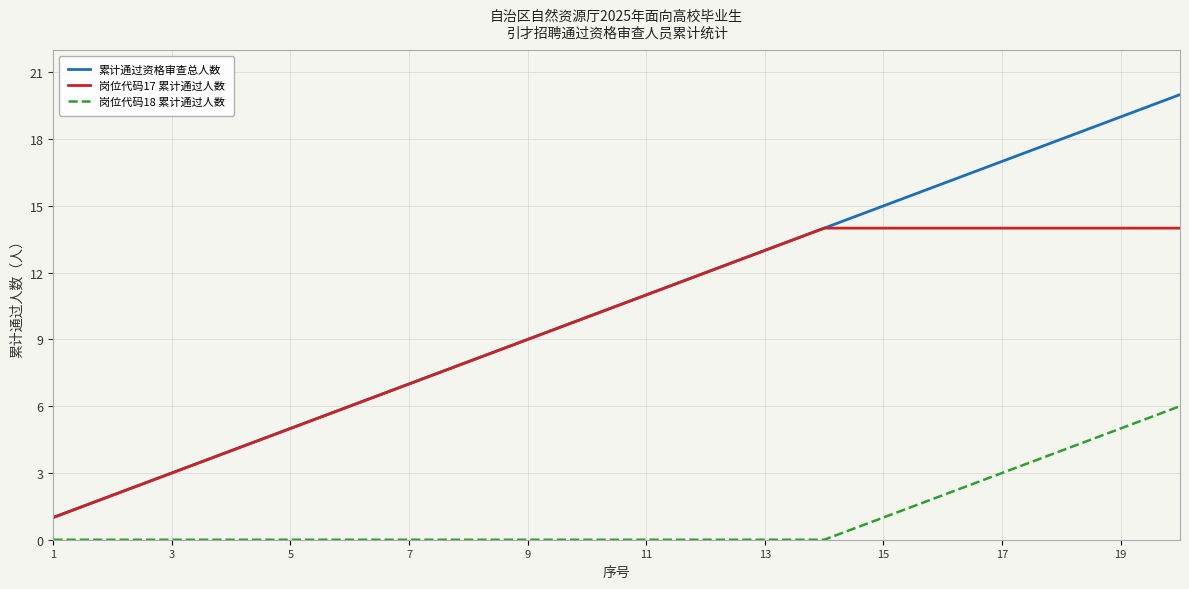

True or false: 岗位代码17 累计通过人数 and 岗位代码18 累计通过人数 intersect in this chart.

False